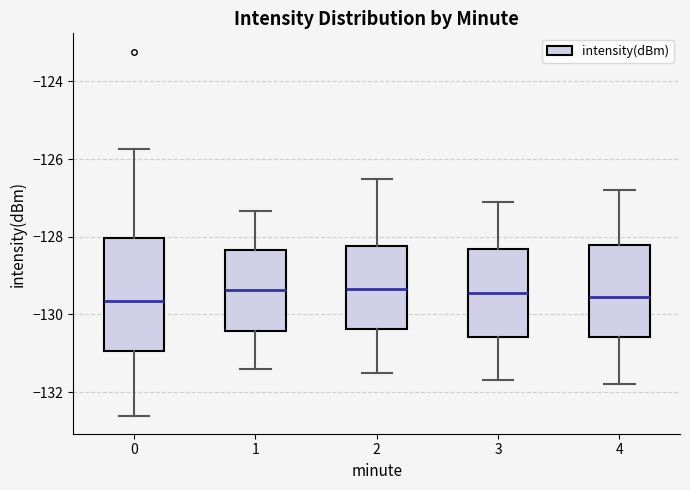

Reading left to right, transcribe this box plot: for each box, give where its median line is, the range the box spans, and where its two whiskers end, as read against the y-axis. The values are not printed on the chart, so give them approximately, as read against the axis.

0: median -129.6, box -131.0 to -128.0, whiskers -132.6 to -125.8
1: median -129.4, box -130.4 to -128.4, whiskers -131.4 to -127.4
2: median -129.4, box -130.4 to -128.2, whiskers -131.4 to -126.4
3: median -129.4, box -130.6 to -128.4, whiskers -131.6 to -127.0
4: median -129.6, box -130.6 to -128.2, whiskers -131.8 to -126.8